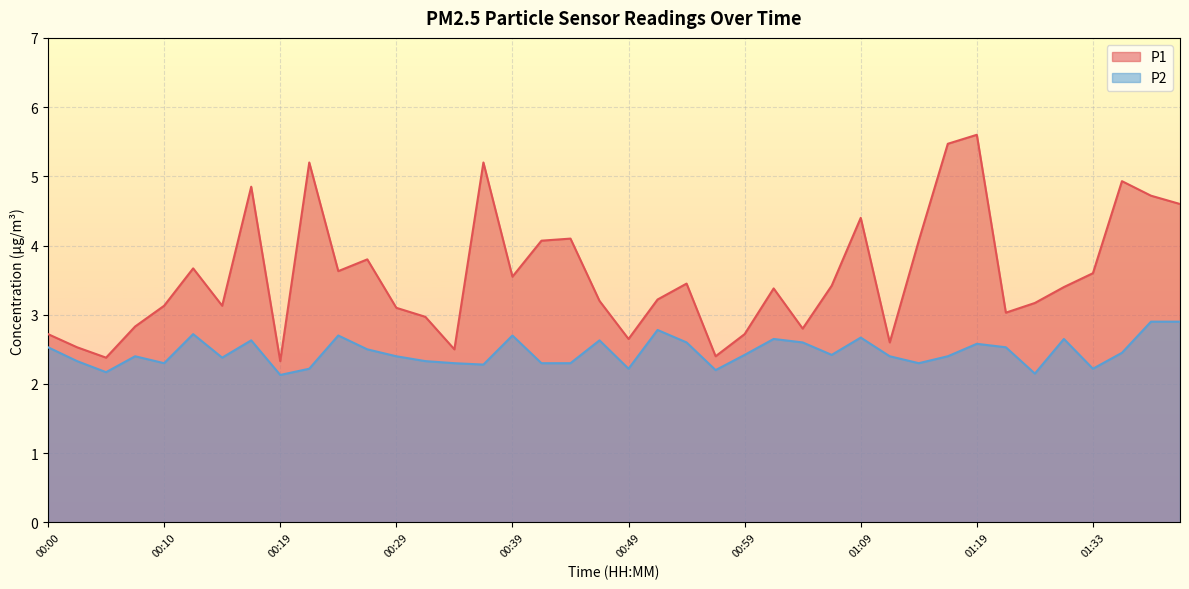

What is the approximate value of P1 at 01:28?

3.2